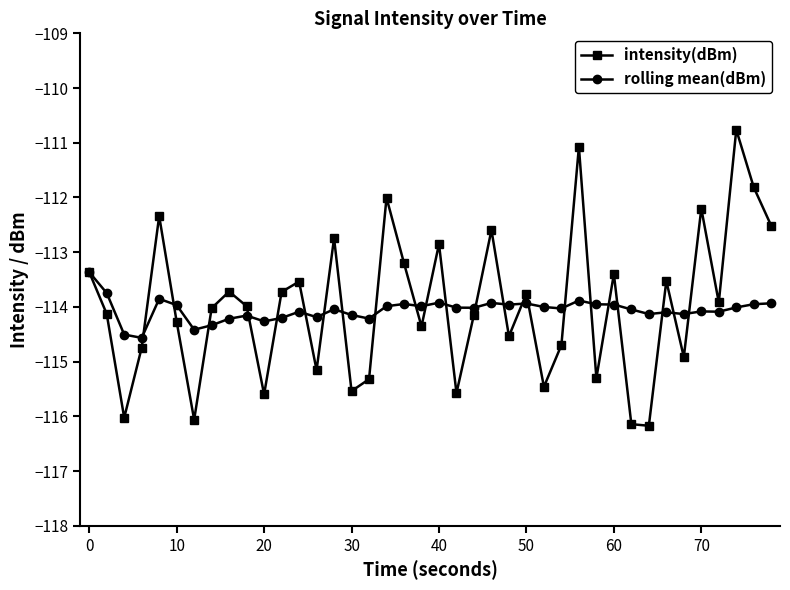

Rank the series by their maximum value, from highest to lowest.

intensity(dBm), rolling mean(dBm)